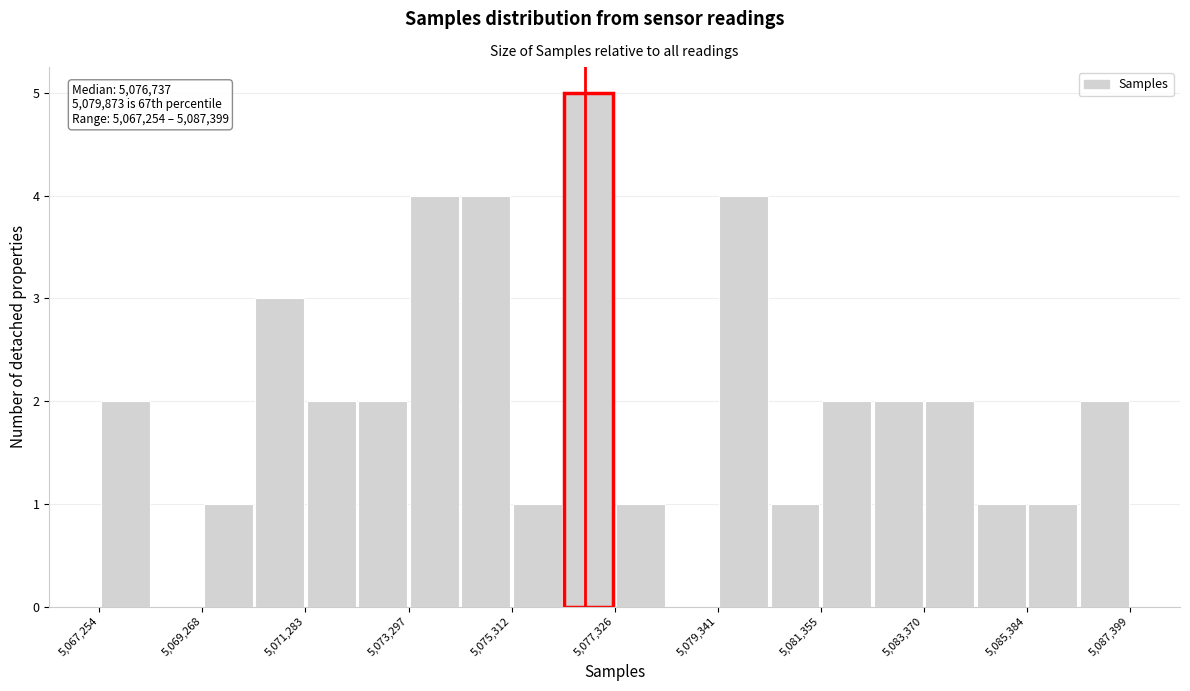

Around what value on the x-axis is the tallest bar? Give the approximate position of its centre, as read against the axis.

5077000